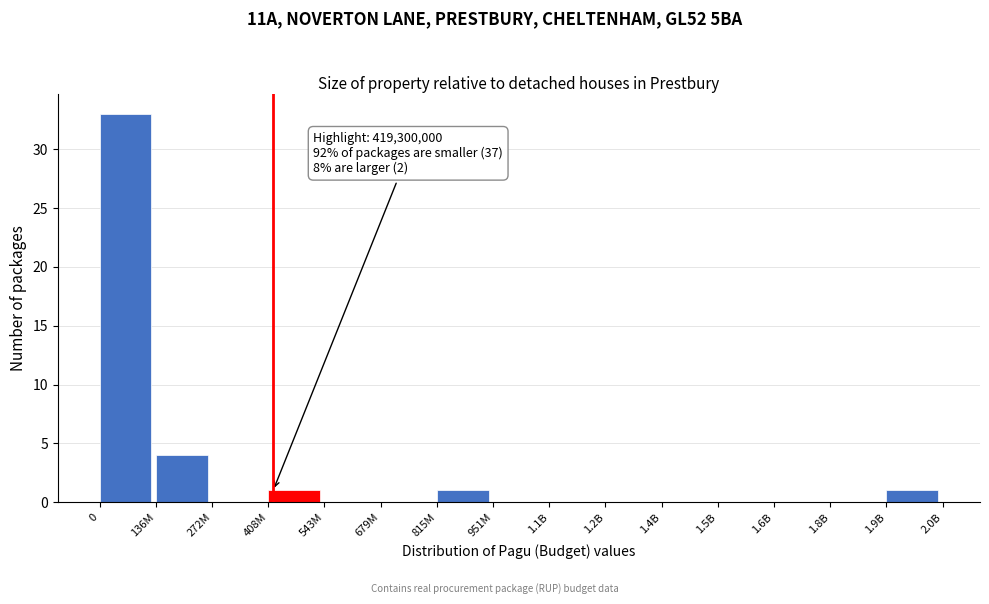

Reading left to right, extract all data points from this chart.

0=33	136M=4	272M=0	408M=1	543M=0	679M=0	815M=1	951M=0	1.1B=0	1.2B=0	1.4B=0	1.5B=0	1.6B=0	1.8B=0	1.9B=1